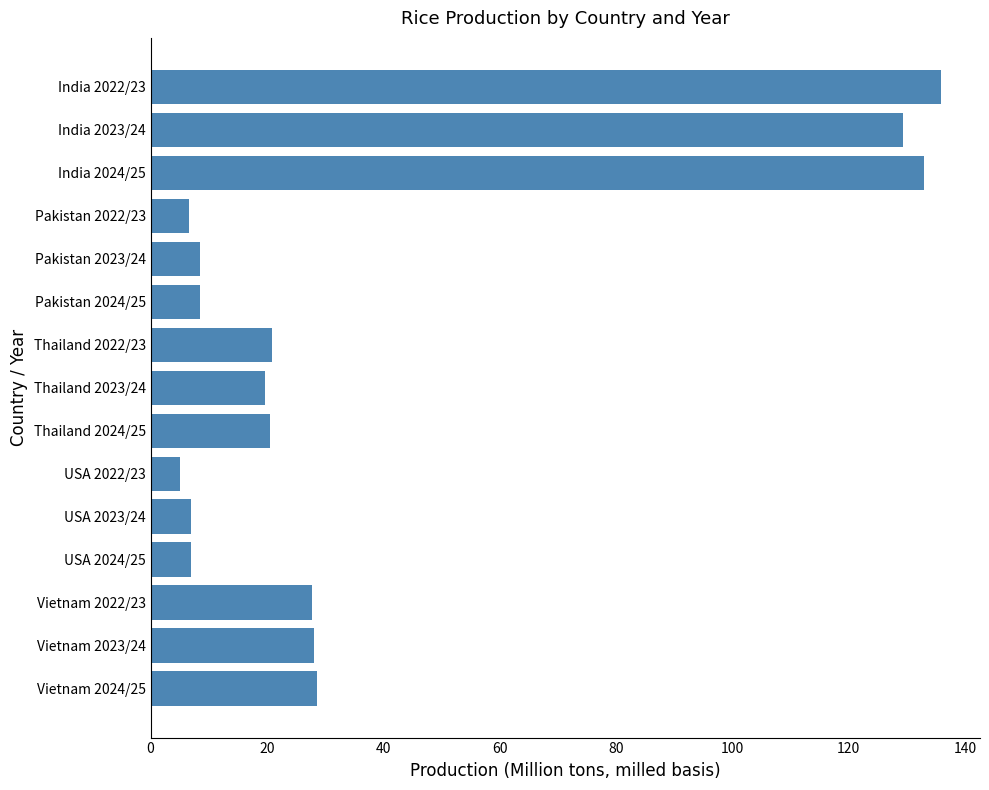

Which category has the lowest value across all series?

USA 2022/23